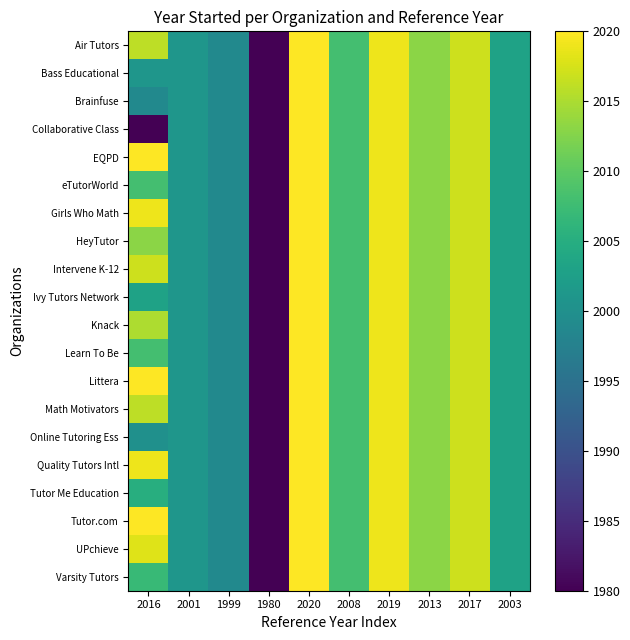

Count the number of categories in the chart.

10